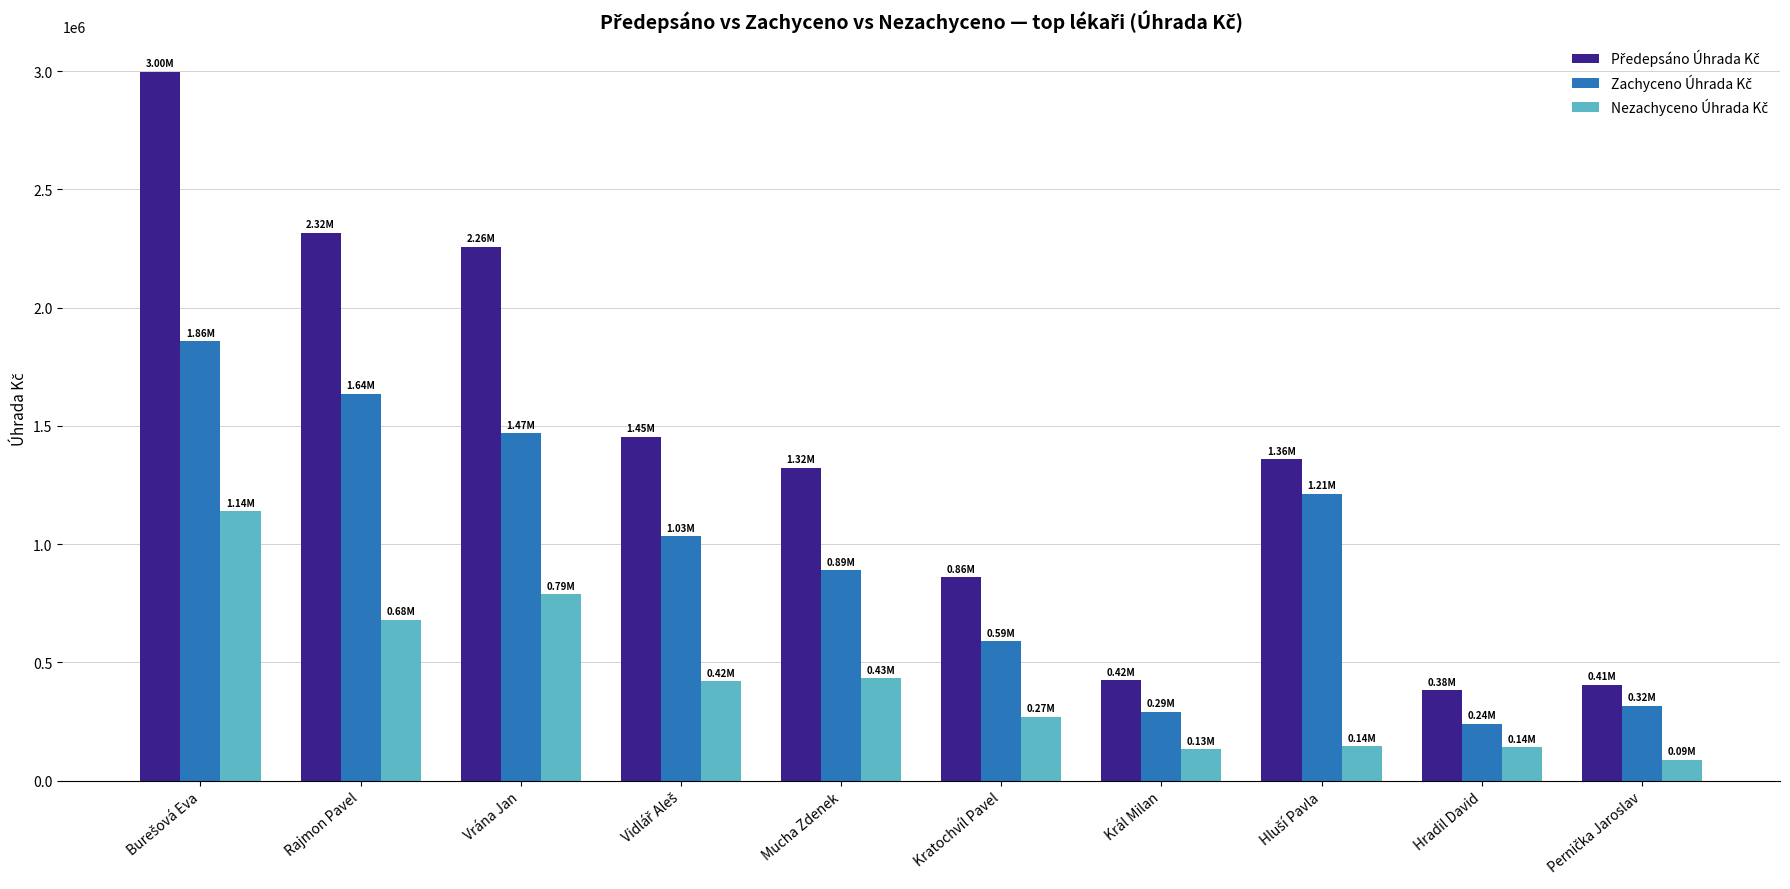

What position from the right is Vrána Jan?

8